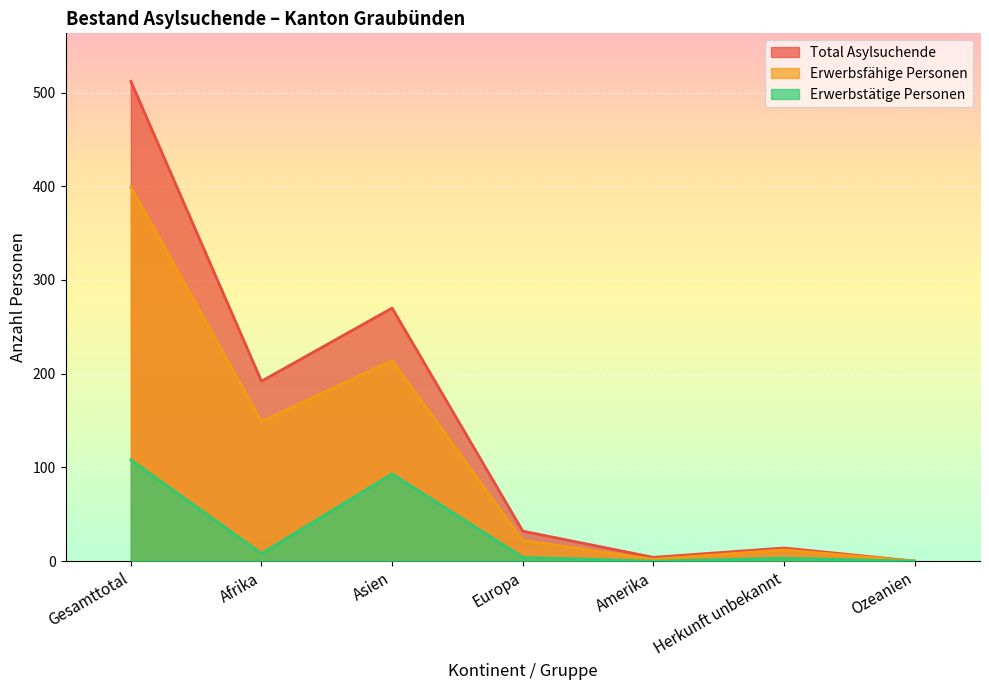

Which series has the widest spread of values?

Total Asylsuchende